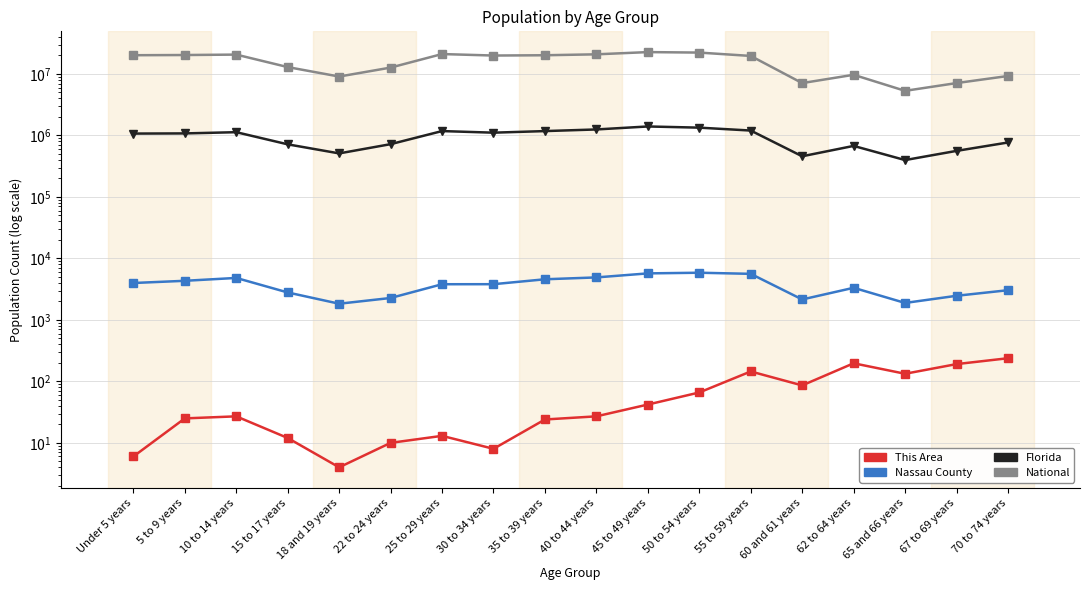

What are all the series names shown in the legend?

This Area, Nassau County, Florida, National